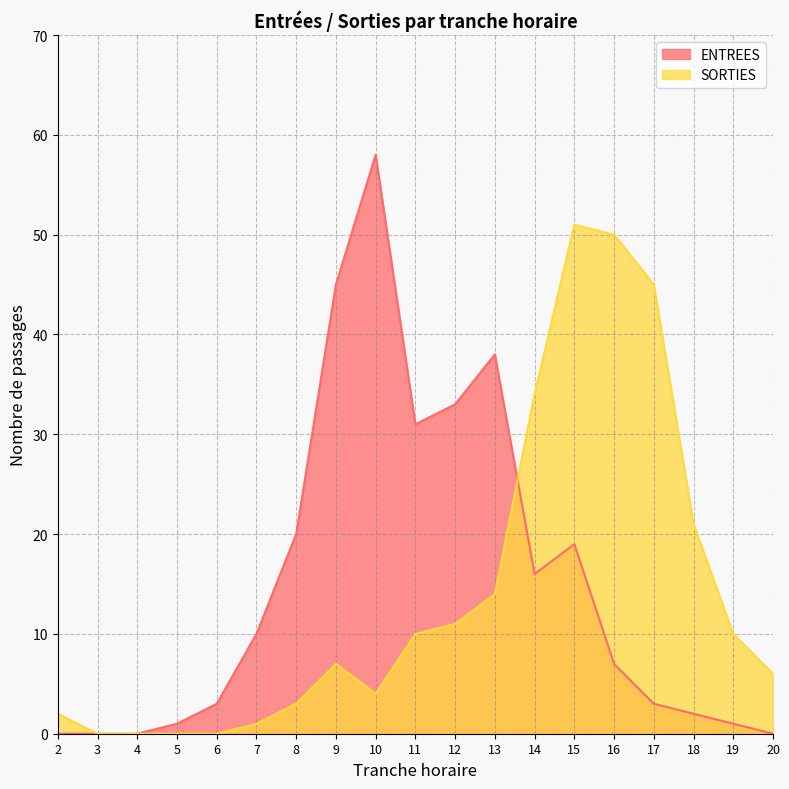

Rank the series at 2 from lowest to highest value.

ENTREES, SORTIES